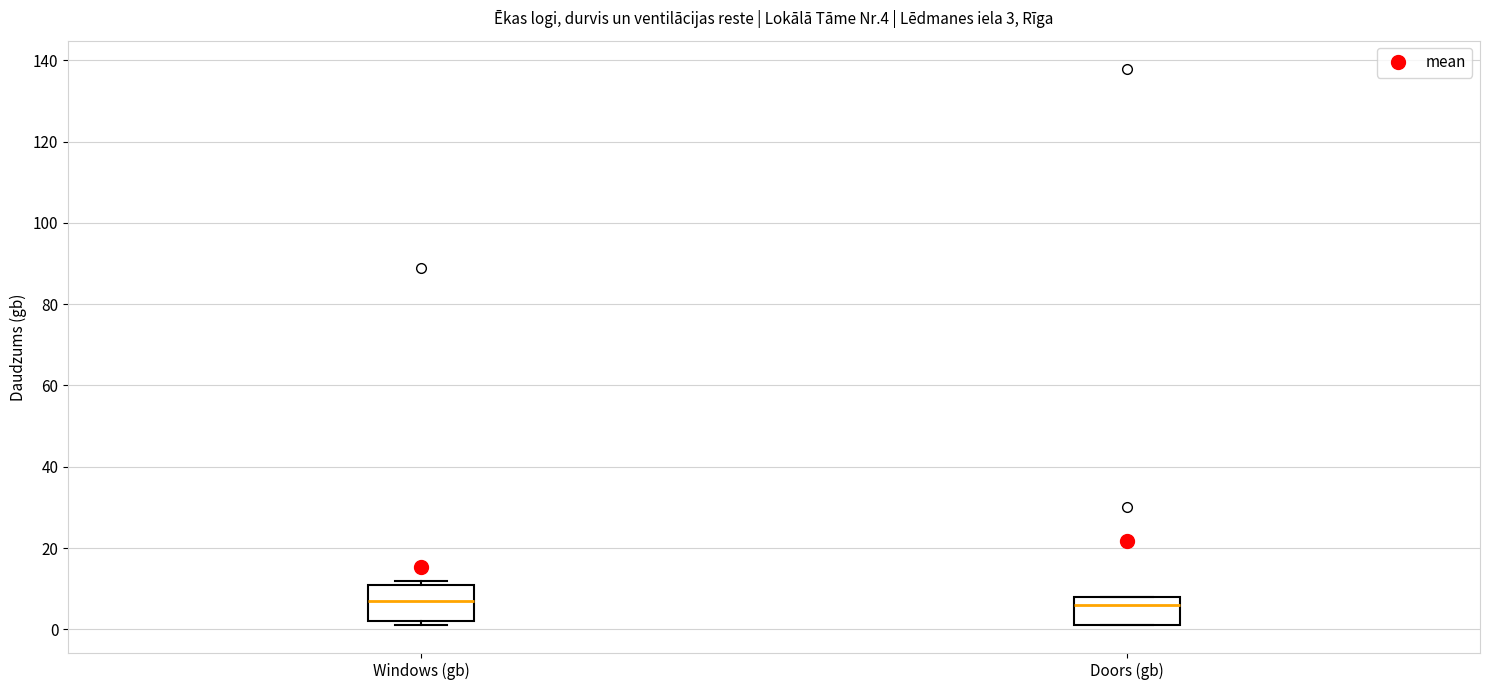

Which box is the tallest, from its lower edge to its upper edge?

Windows (gb)